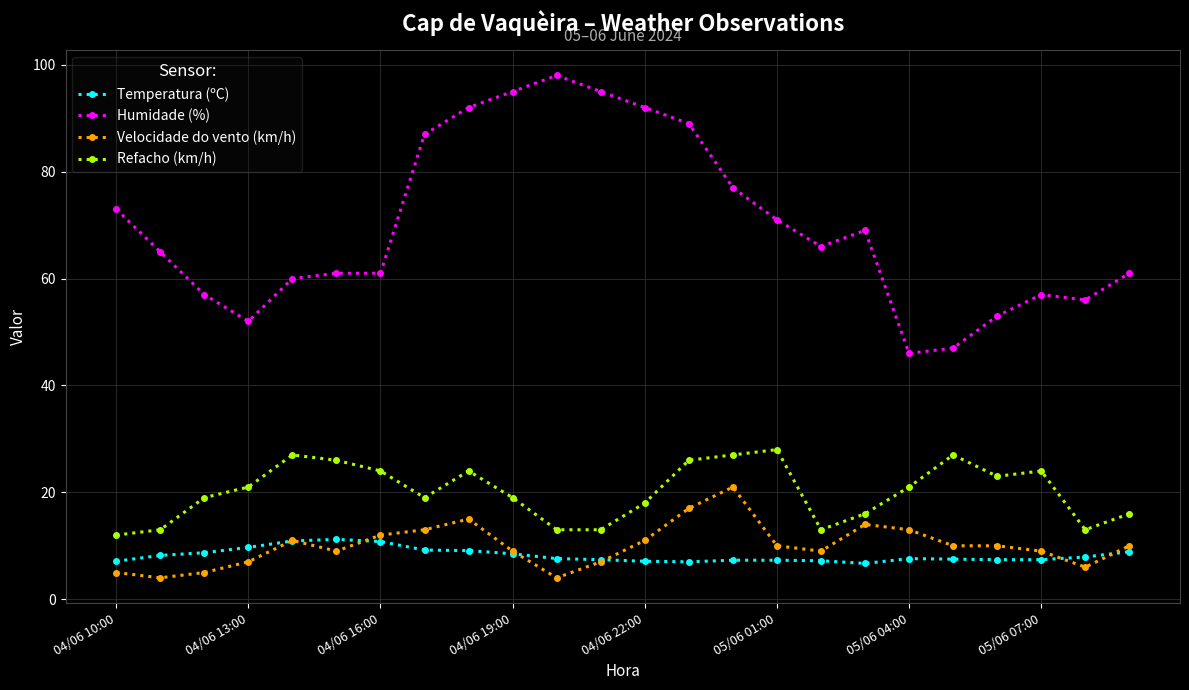

True or false: Temperatura (ºC) and Refacho (km/h) intersect in this chart.

False